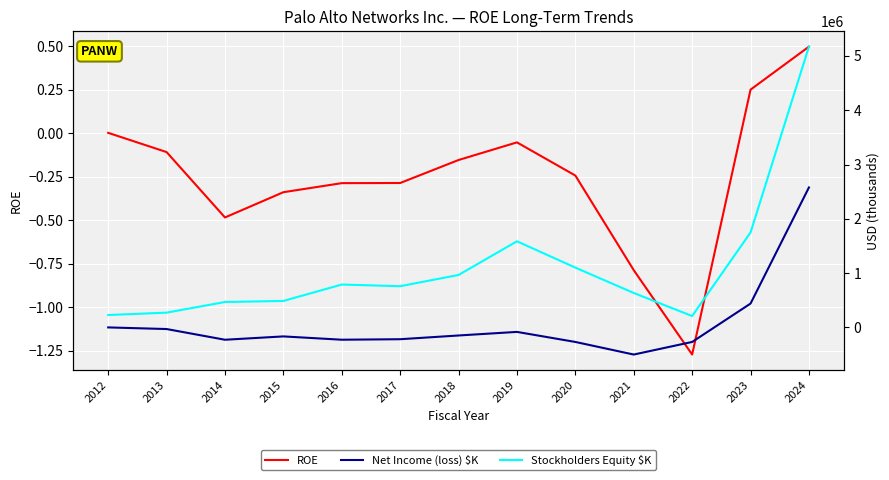

True or false: Stockholders Equity $K has more than 1 points higher than both neighbors.

True